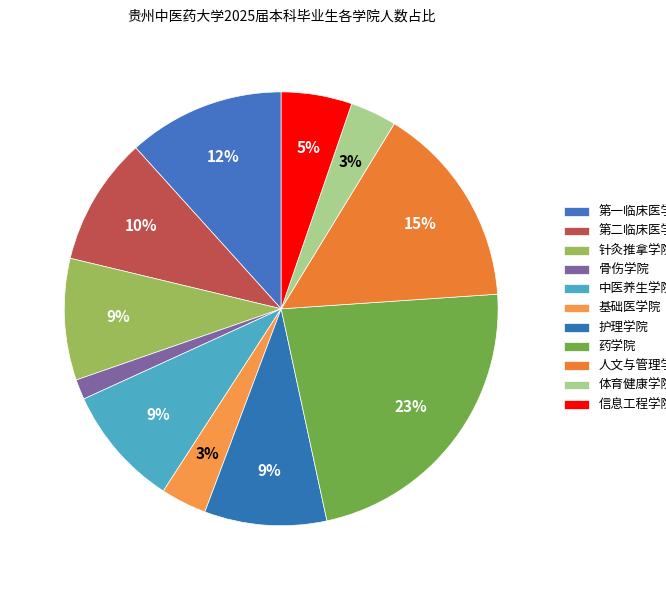

To the nearest percent, what is the difference between the largest and smallest slice percentages?

21%